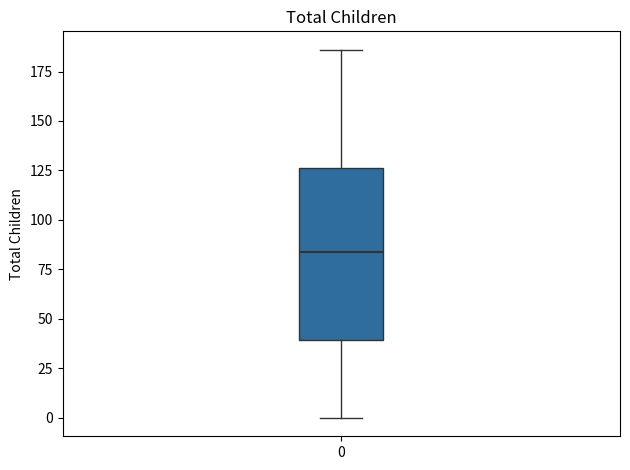

Transcribe this box plot: give where the median line is, the range the box spans, and where the two whiskers end, as read against the y-axis. The values are not printed on the chart, so give them approximately, as read against the axis.

median 85, box 40 to 125, whiskers 0 to 185